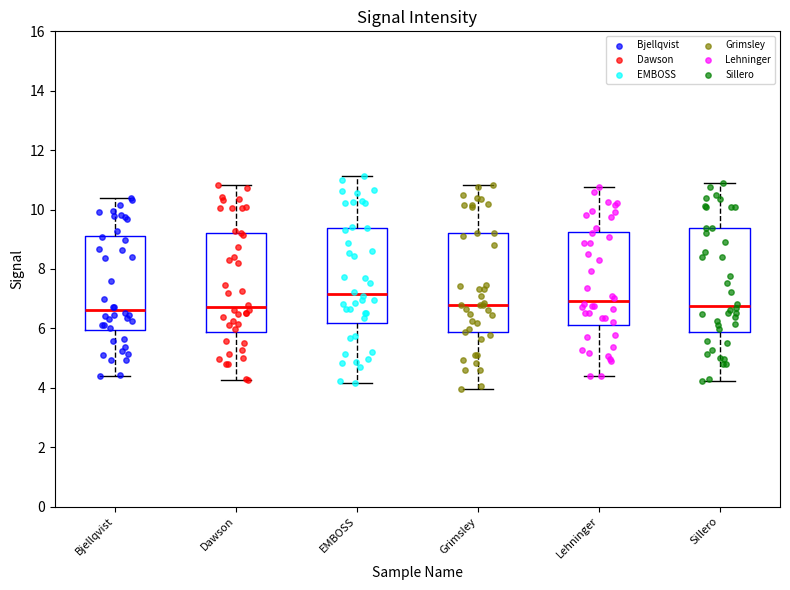

Reading left to right, read every box against the y-axis: the position of its median line, the range the box covers, and the ends of its whiskers. The values are not printed on the chart, so give them approximately, as read against the axis.

Bjellqvist: median 6.6, box 6.0 to 9.2, whiskers 4.4 to 10.4
Dawson: median 6.8, box 5.8 to 9.2, whiskers 4.2 to 10.8
EMBOSS: median 7.2, box 6.2 to 9.4, whiskers 4.2 to 11.2
Grimsley: median 6.8, box 5.8 to 9.2, whiskers 4.0 to 10.8
Lehninger: median 7.0, box 6.2 to 9.2, whiskers 4.4 to 10.8
Sillero: median 6.8, box 5.8 to 9.4, whiskers 4.2 to 10.8